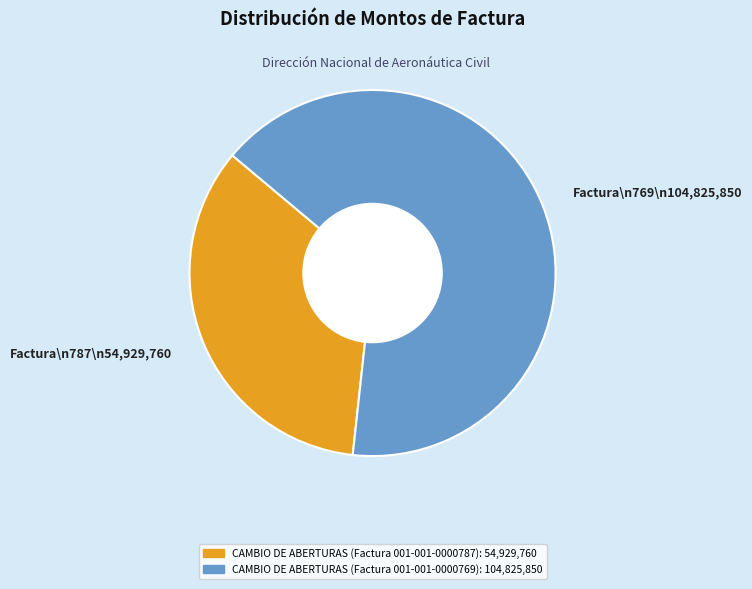

Rank the categories by value from highest to lowest.

Factura\n769\n104,825,850, Factura\n787\n54,929,760